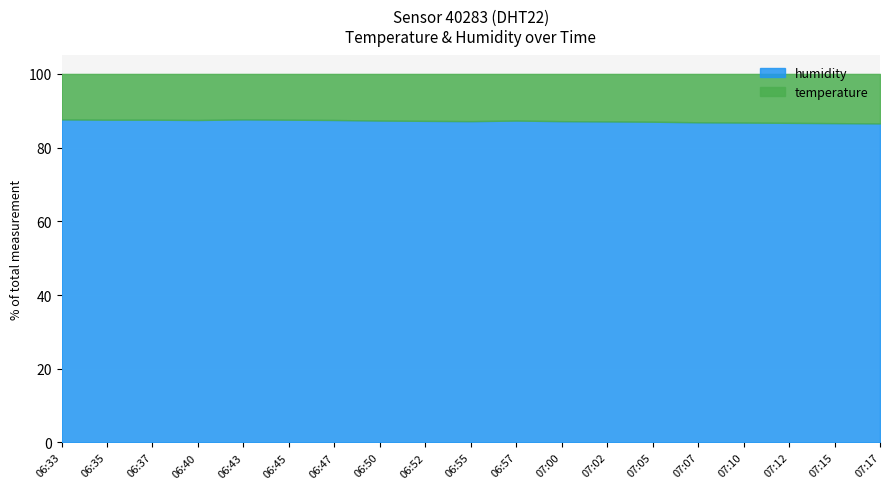

True or false: humidity and temperature cross at least once.

False